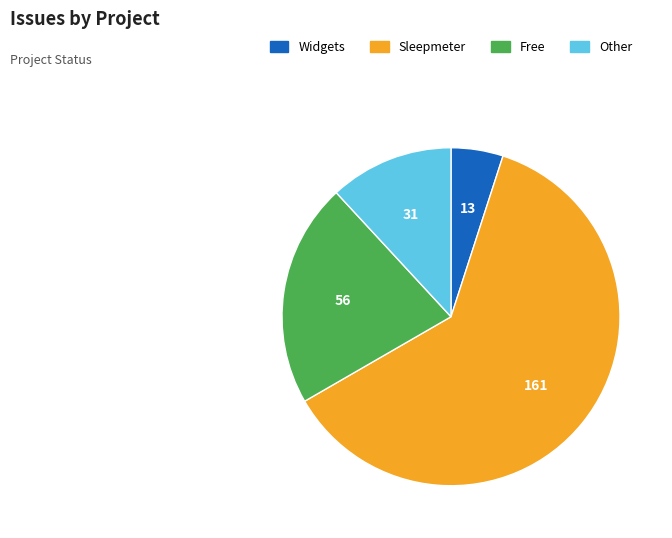

Is there any slice that represents more than half of the pie?

Yes